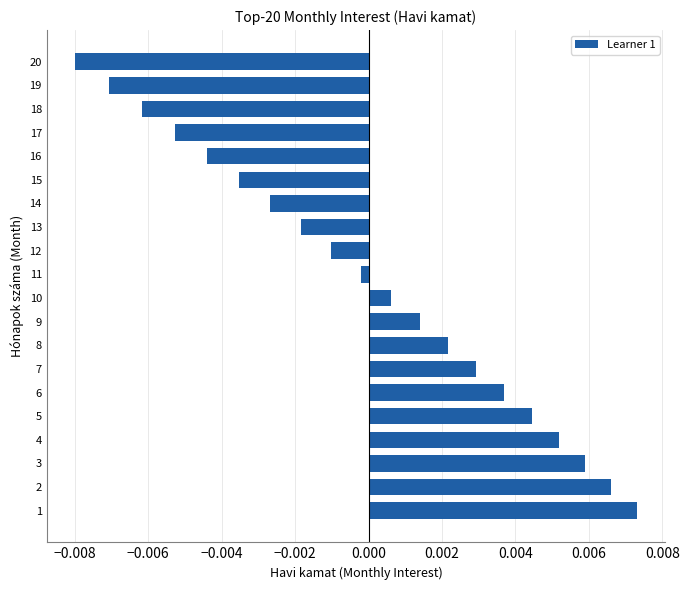

Count the number of data series in this chart.

1